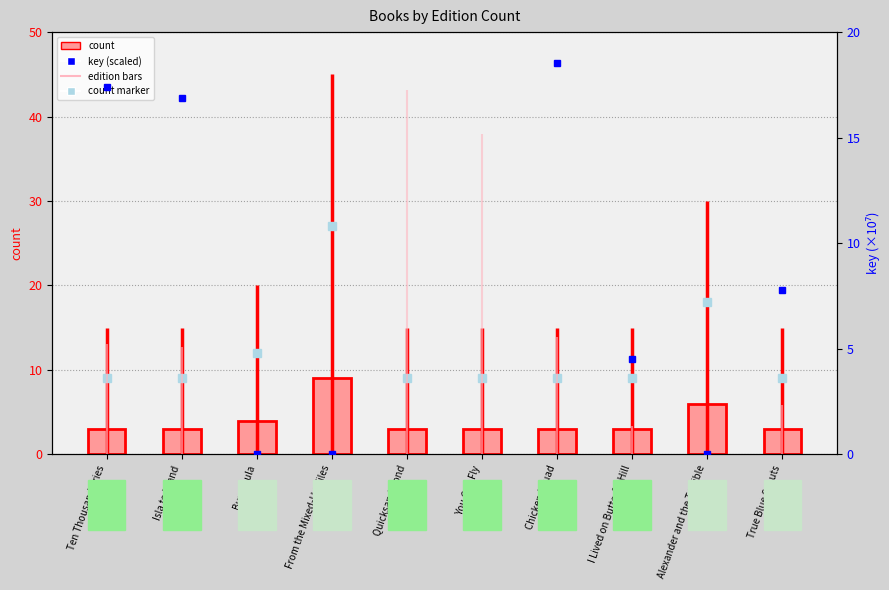

At which label is count closest to 6?

Alexander and the Terrible